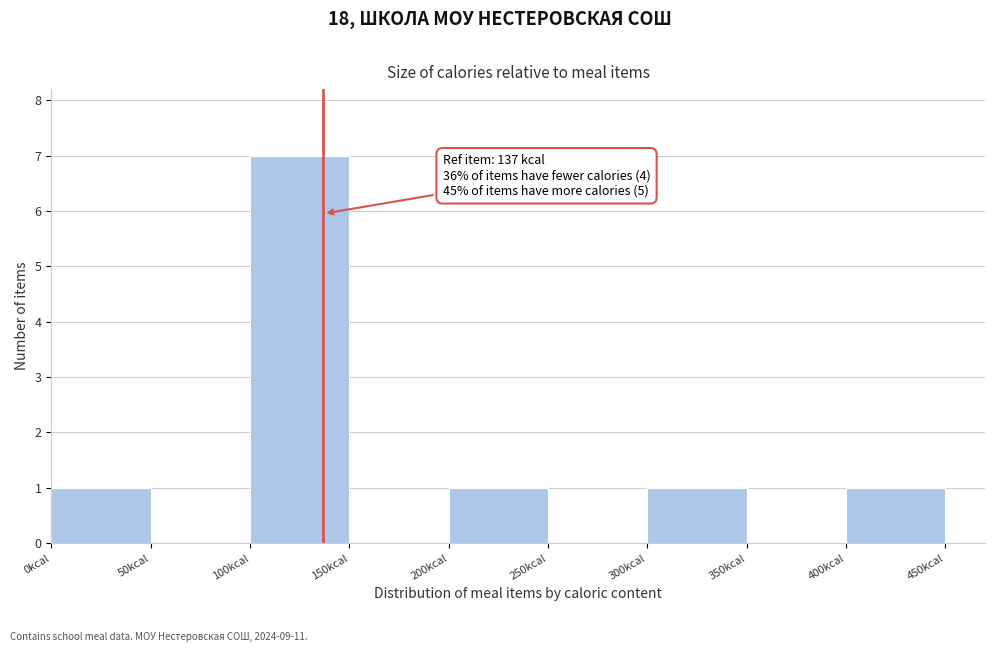

Which range on the x-axis has the tallest bar?

100 to 150